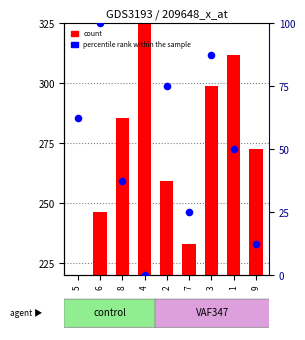

Is the value of count at 3 greater than the value of percentile rank within the sample at 7?

Yes